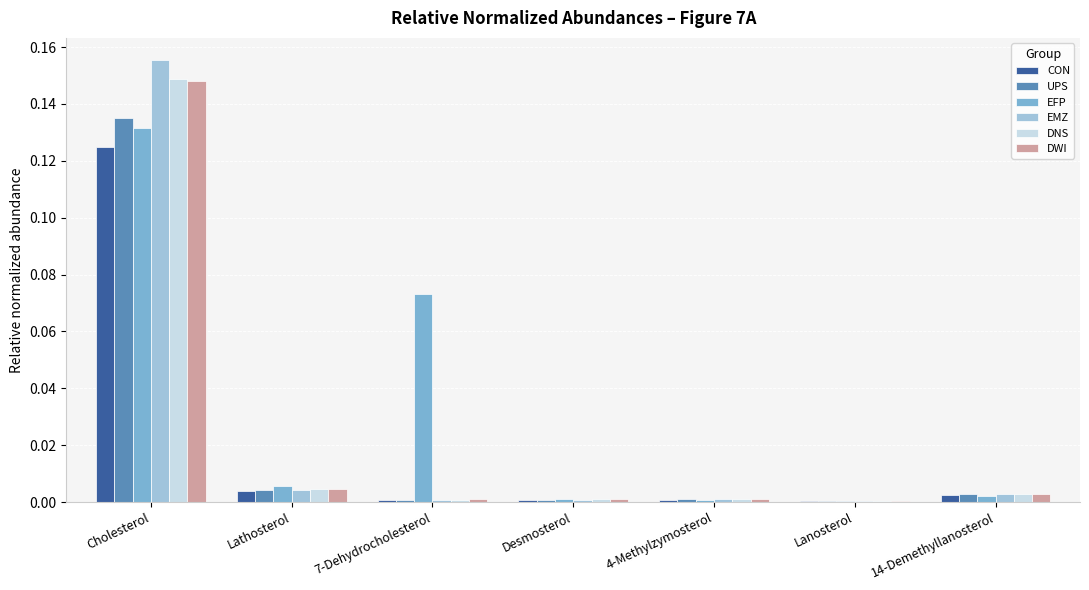

Are the bars grouped side by side (vs. stacked)?

Yes